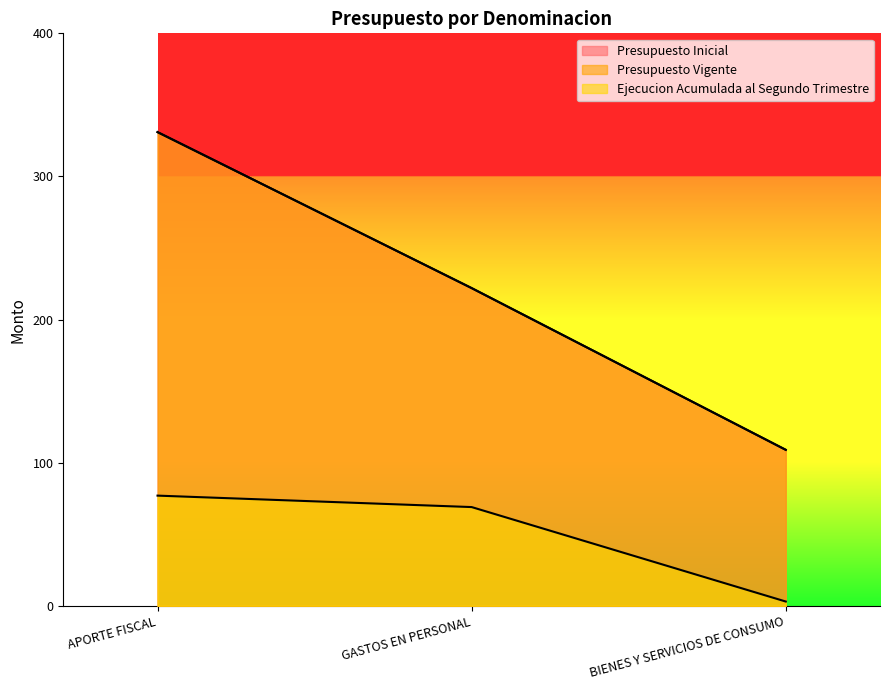

List the labels in order of Presupuesto Inicial value, smallest first.

BIENES Y SERVICIOS DE CONSUMO, GASTOS EN PERSONAL, APORTE FISCAL